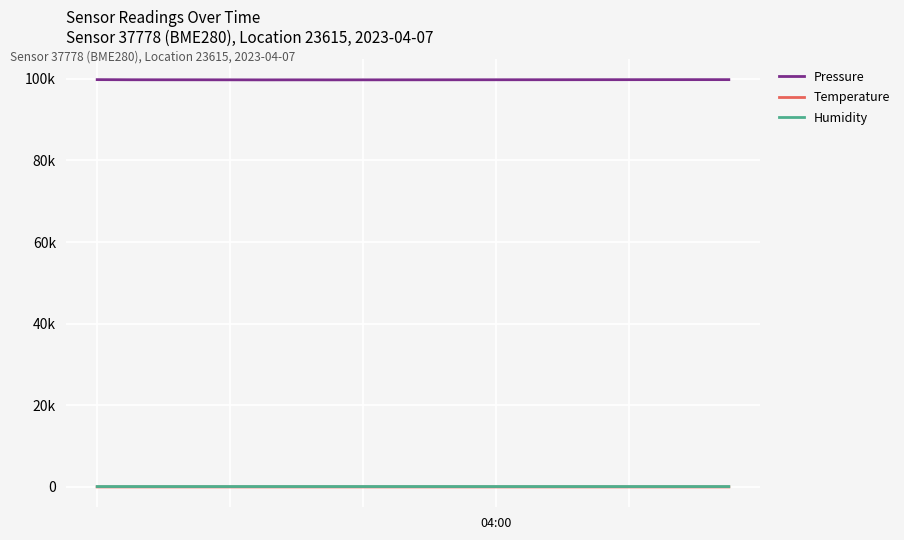

Which series has the largest range (max minus min)?

Pressure